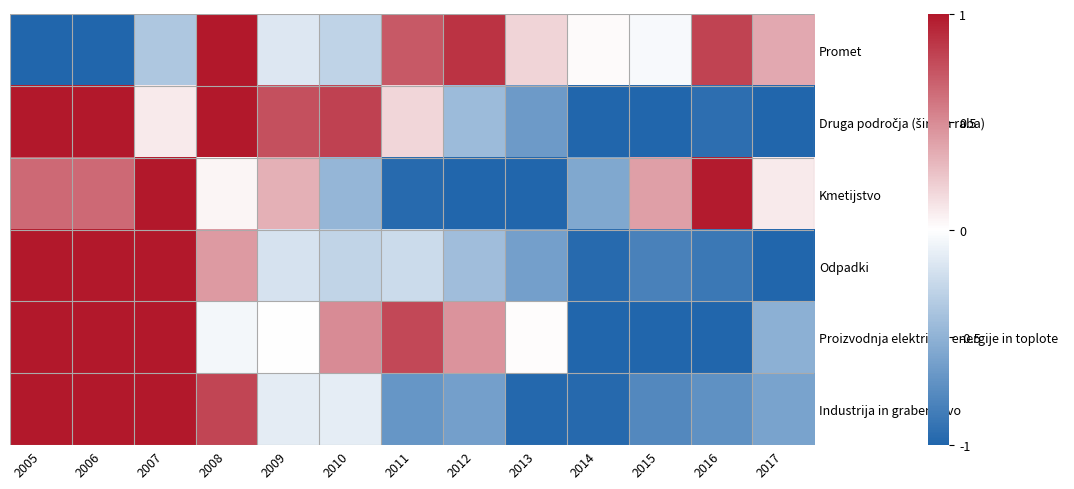

At which category does the chart reach its minimum across all series?

2005